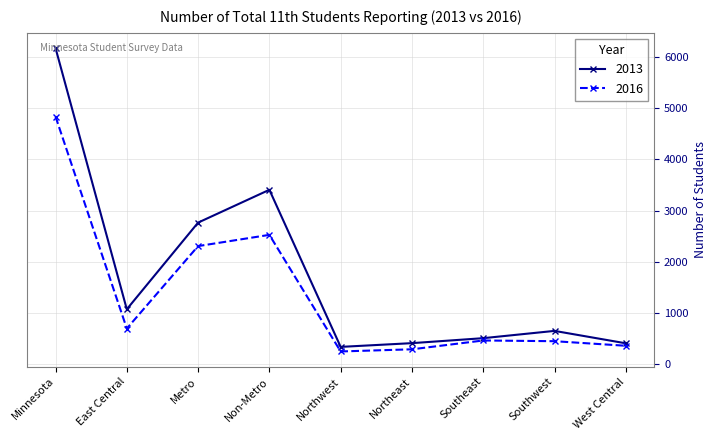

List the series in order of their peak value, highest first.

2013, 2016